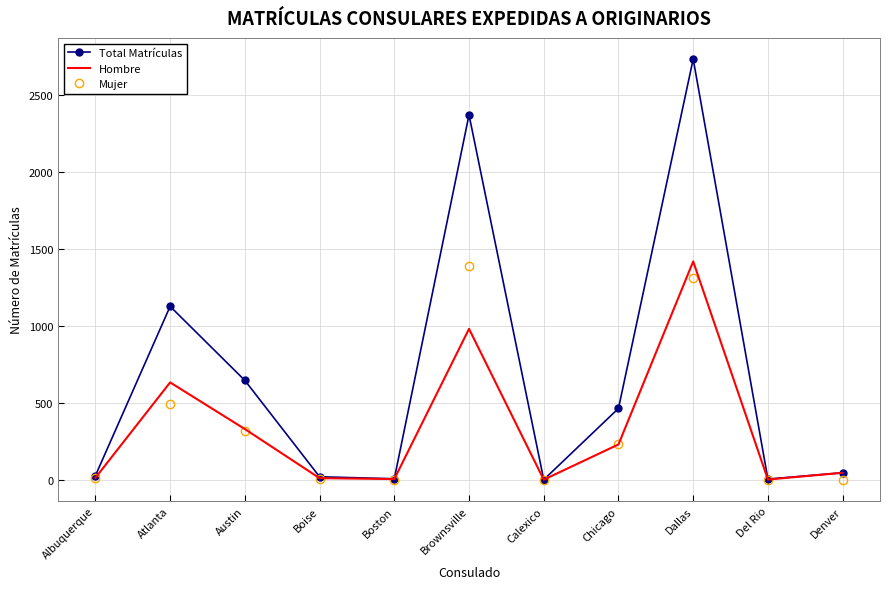

The value of Mujer at Atlanta is 494. True or false?

True